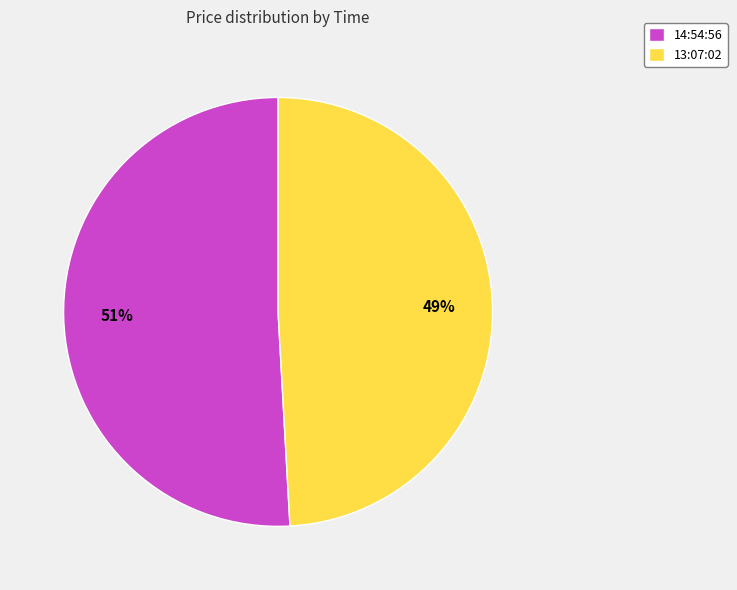

True or false: 13:07:02 accounts for 49% of the total.

True